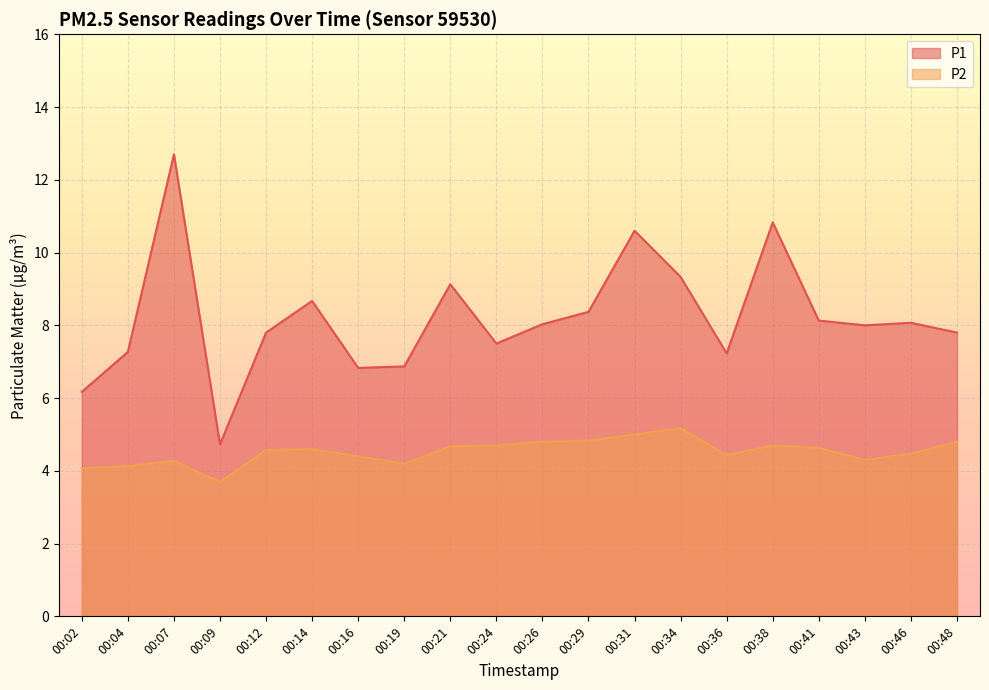

True or false: P2 and P1 cross at least once.

False